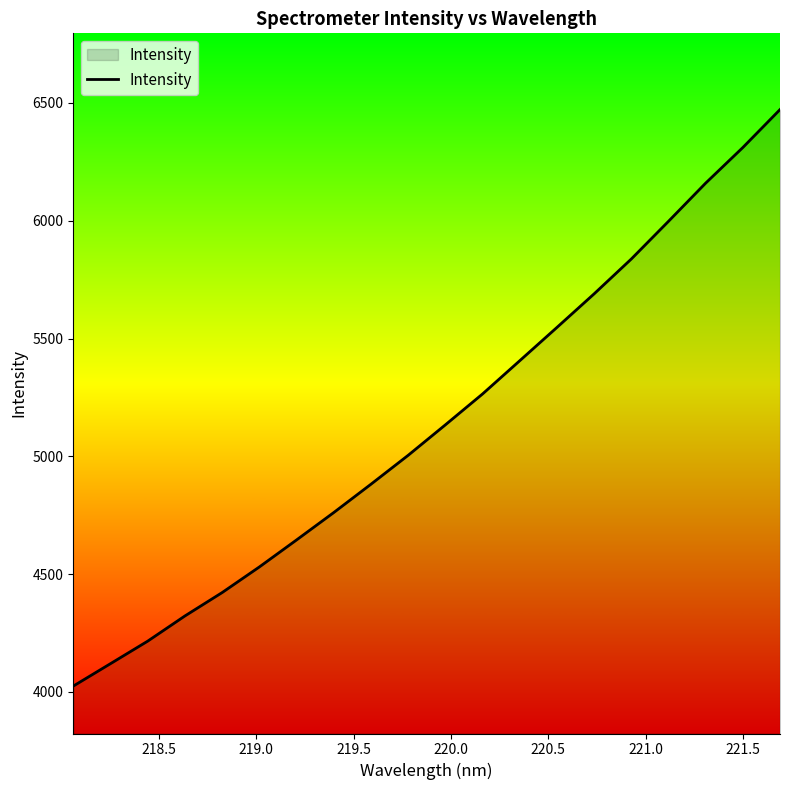

What is the difference between the maximum and minimum values?

2446.8